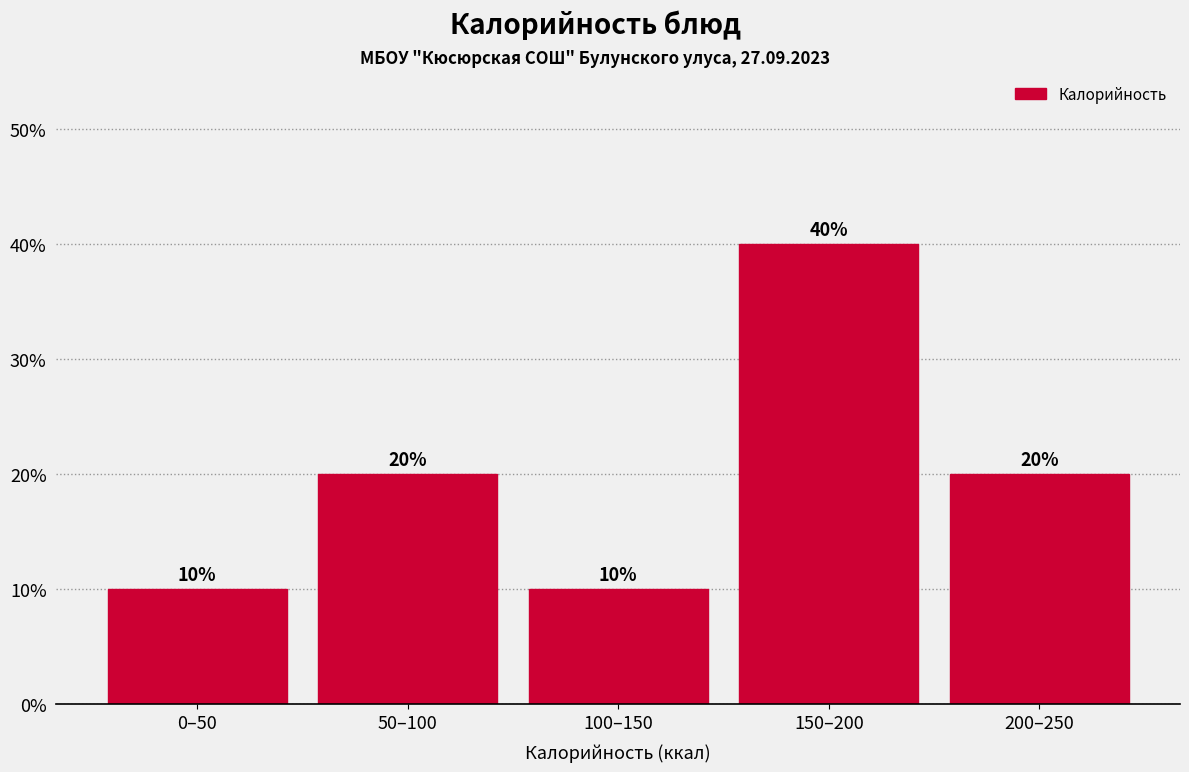

Reading left to right, extract all data points from this chart.

10	20	10	40	20